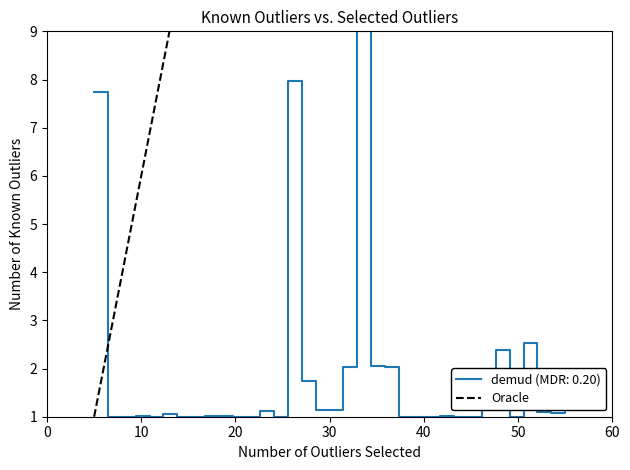

What is the lowest value of the Oracle series?

1.0